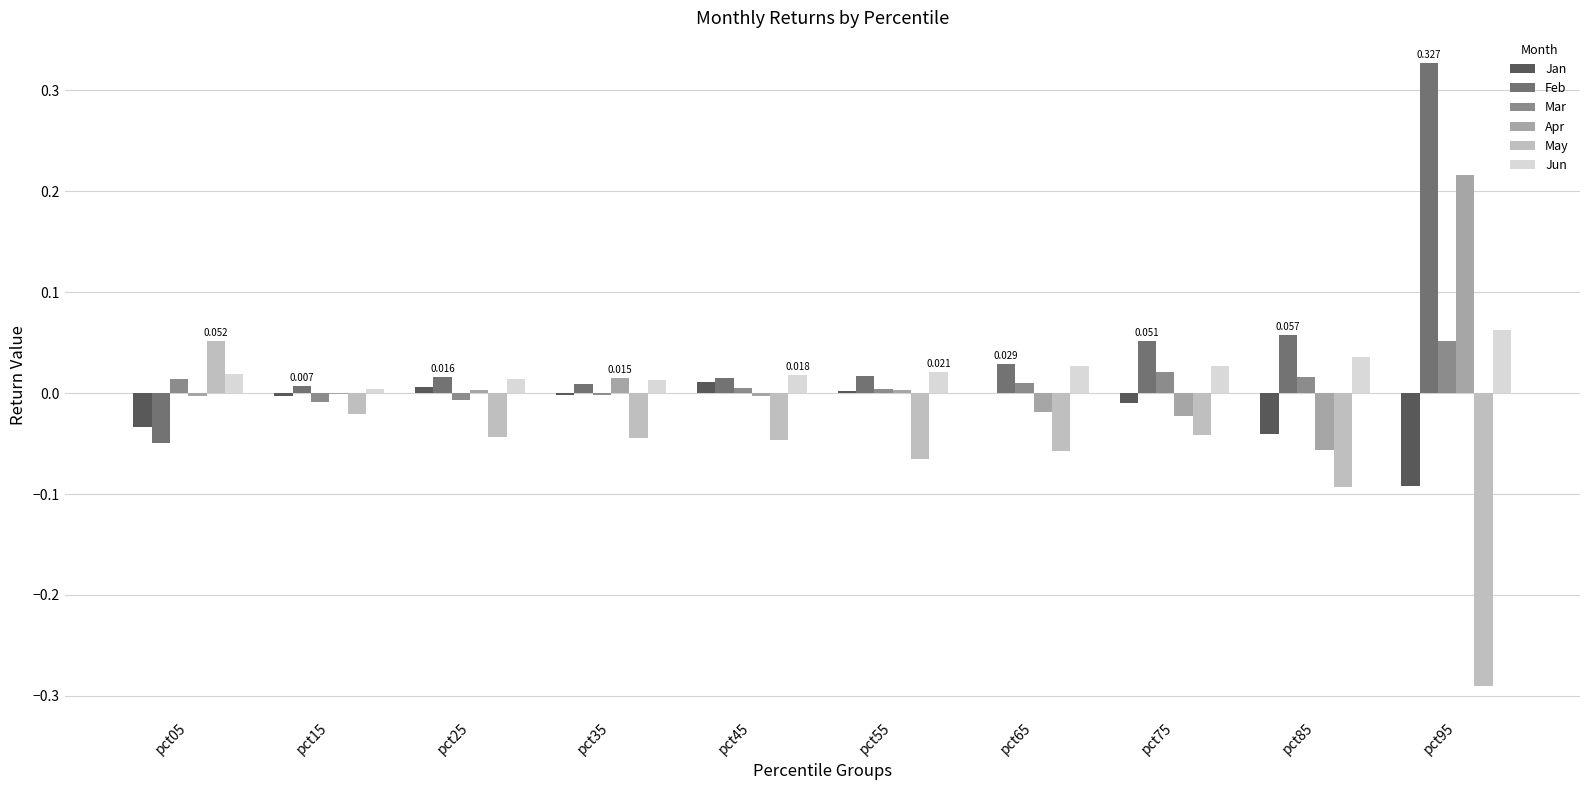

Is the value of Jun at pct15 greater than the value of May at pct05?

No